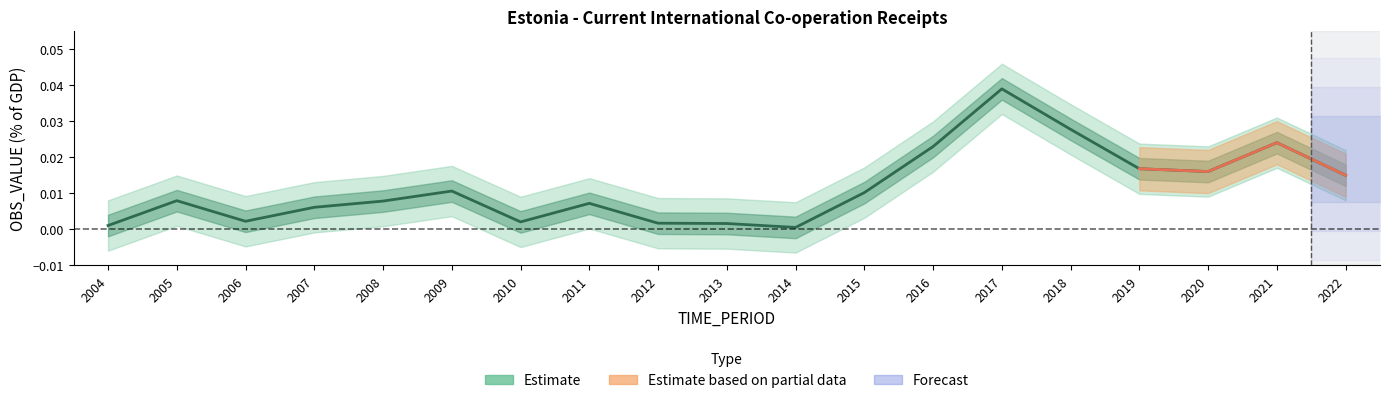

How many interior local valleys (lower than both neighbors) does the data have?

4